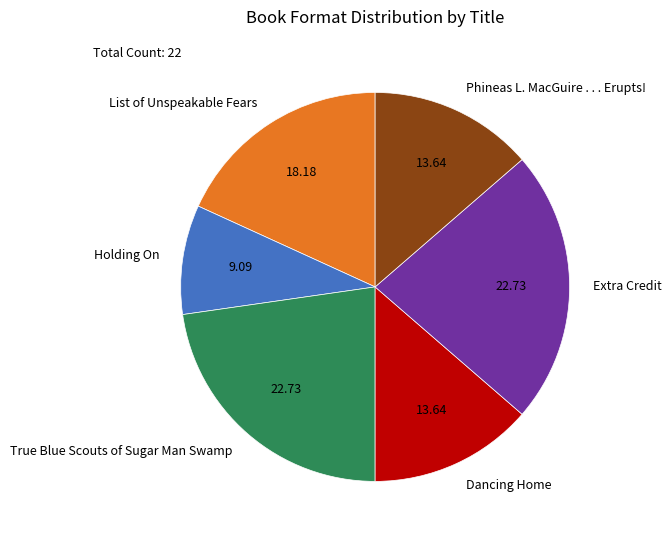

Between Extra Credit and List of Unspeakable Fears, which is larger?

Extra Credit